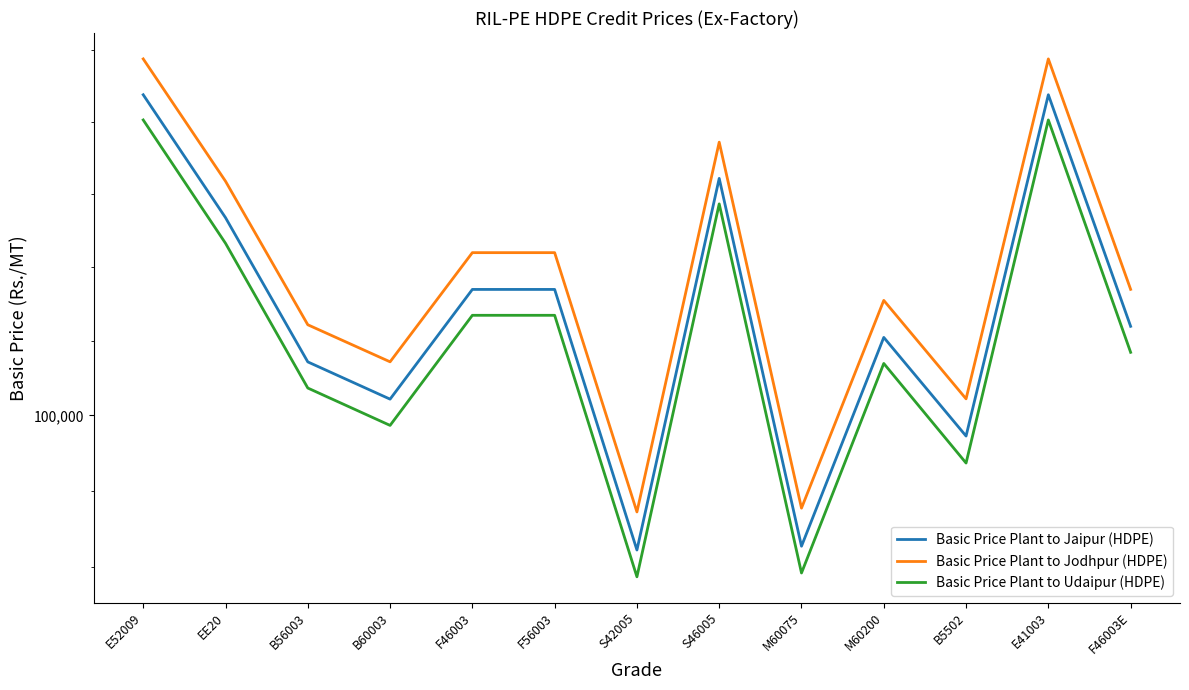

What is the value of the Basic Price Plant to Jodhpur (HDPE) point at the 13th from the left?

101698